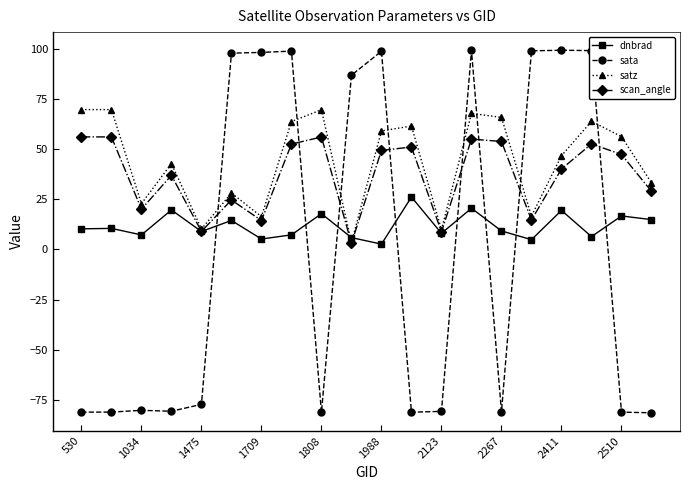

List the series in order of their overall mean, lowest first.

sata, dnbrad, scan_angle, satz